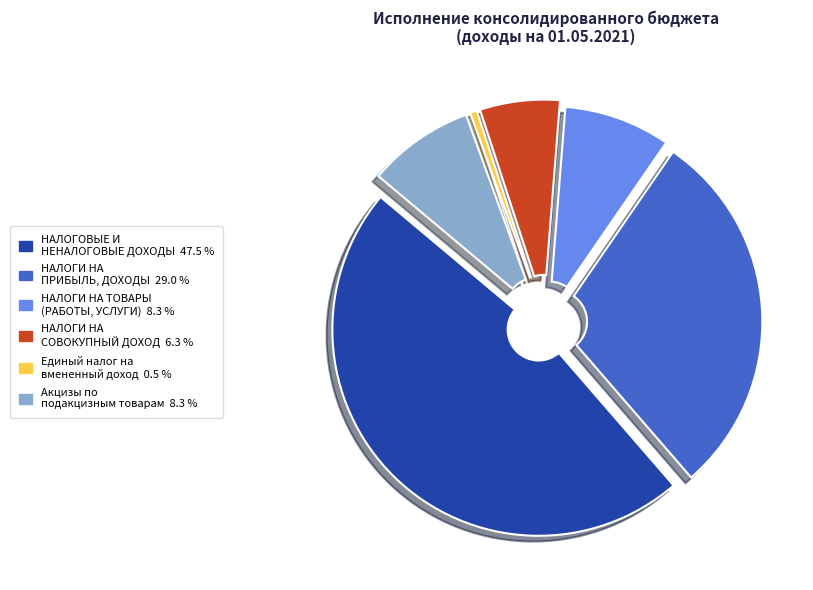

How many segments does this pie chart have?

6